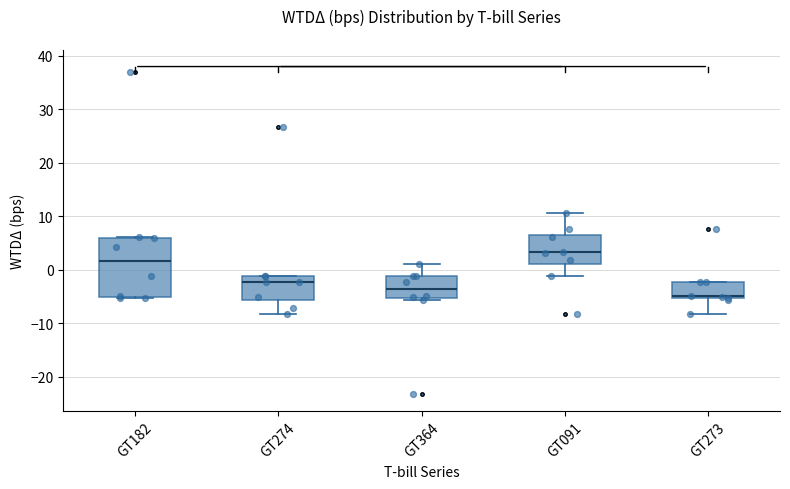

Reading left to right, transcribe this box plot: for each box, give where its median line is, the range the box spans, and where its two whiskers end, as read against the y-axis. The values are not printed on the chart, so give them approximately, as read against the axis.

GT182: median 2, box -5 to 6, whiskers -5 (just below the box's lower edge) to 6
GT274: median -2, box -6 to -1, whiskers -8 to -1
GT364: median -4, box -5 to -1, whiskers -6 to 1
GT091: median 3, box 1 to 6, whiskers -1 to 11
GT273: median -5 (just above the box's lower edge), box -5 to -2, whiskers -8 to -2